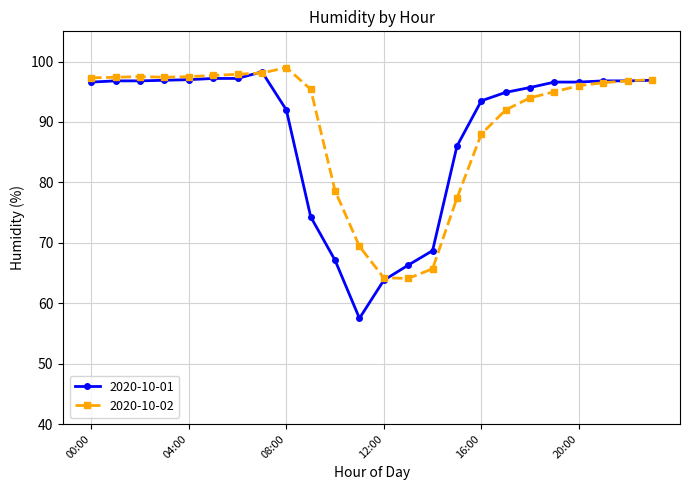

What is the difference between the second highest and second lowest values in the 2020-10-01 series?

33.4